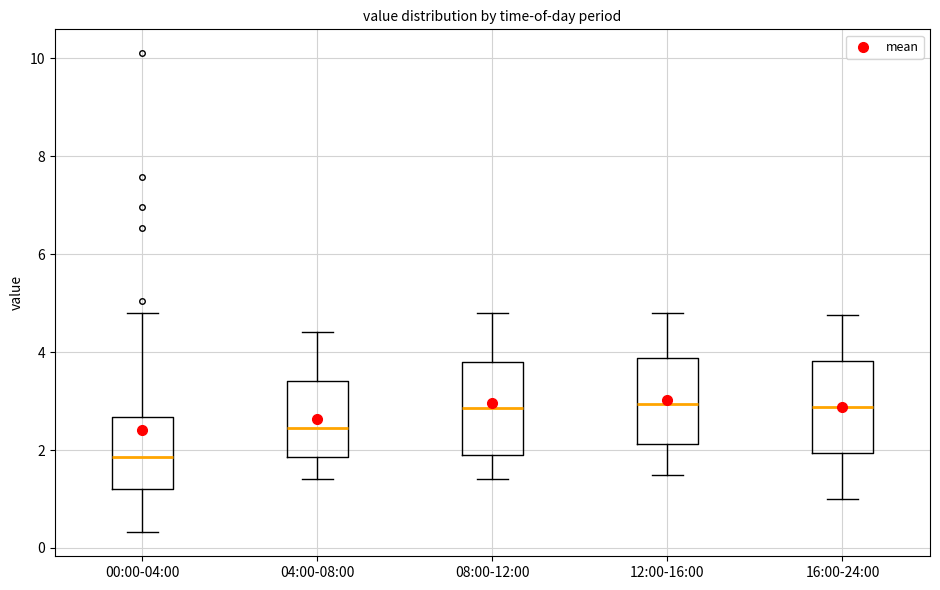

Reading left to right, transcribe this box plot: for each box, give where its median line is, the range the box spans, and where its two whiskers end, as read against the y-axis. The values are not printed on the chart, so give them approximately, as read against the axis.

00:00-04:00: median 1.8, box 1.2 to 2.6, whiskers 0.4 to 4.8
04:00-08:00: median 2.4, box 1.8 to 3.4, whiskers 1.4 to 4.4
08:00-12:00: median 2.8, box 2.0 to 3.8, whiskers 1.4 to 4.8
12:00-16:00: median 3.0, box 2.2 to 3.8, whiskers 1.6 to 4.8
16:00-24:00: median 2.8, box 2.0 to 3.8, whiskers 1.0 to 4.8